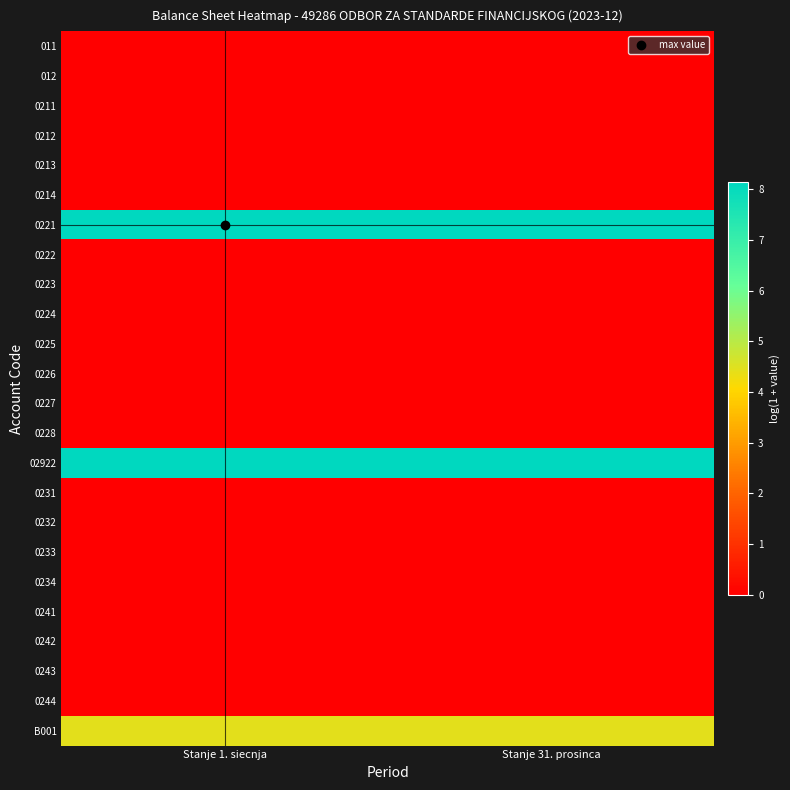

What is the difference between the highest and lowest values at Stanje 31. prosinca?

8.1